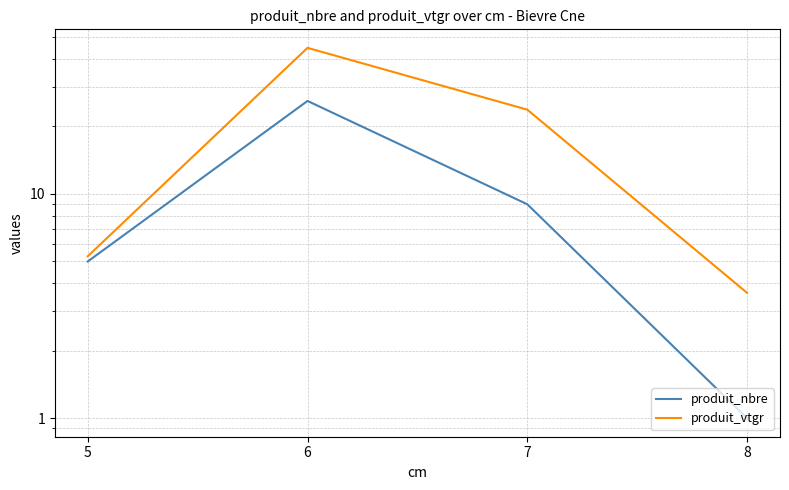

True or false: produit_vtgr and produit_nbre intersect in this chart.

False